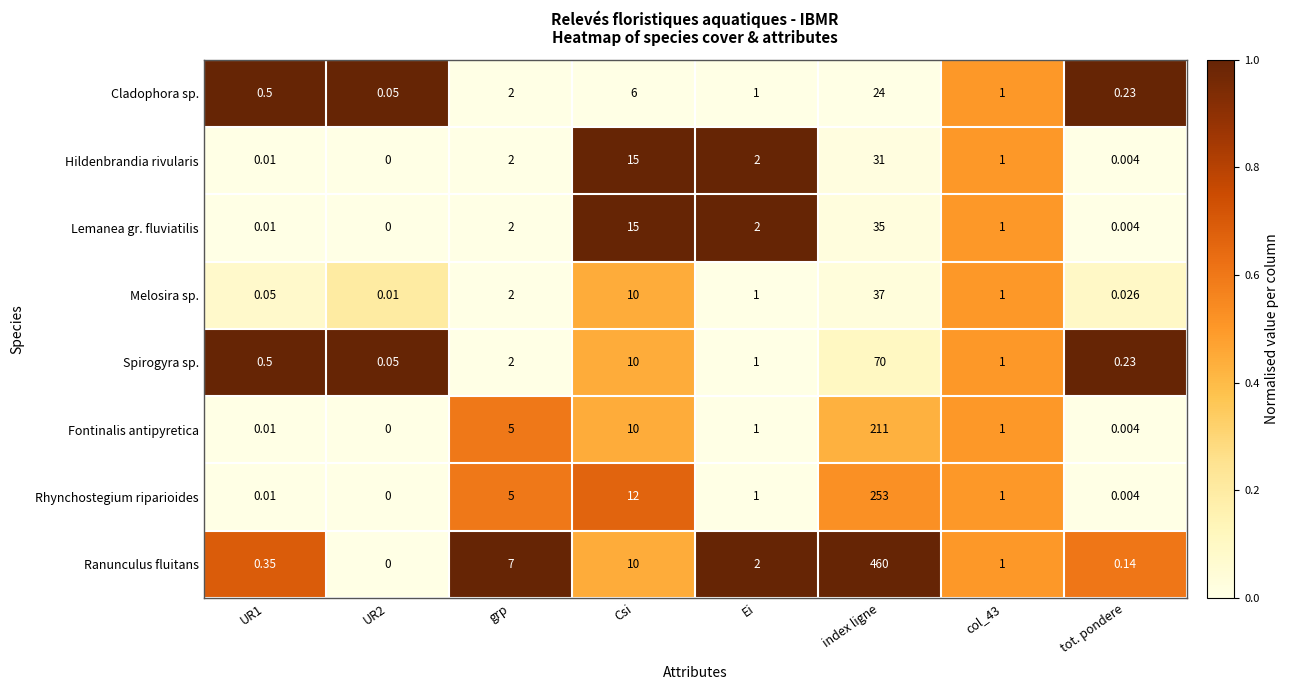

How many series are shown in this chart?

8